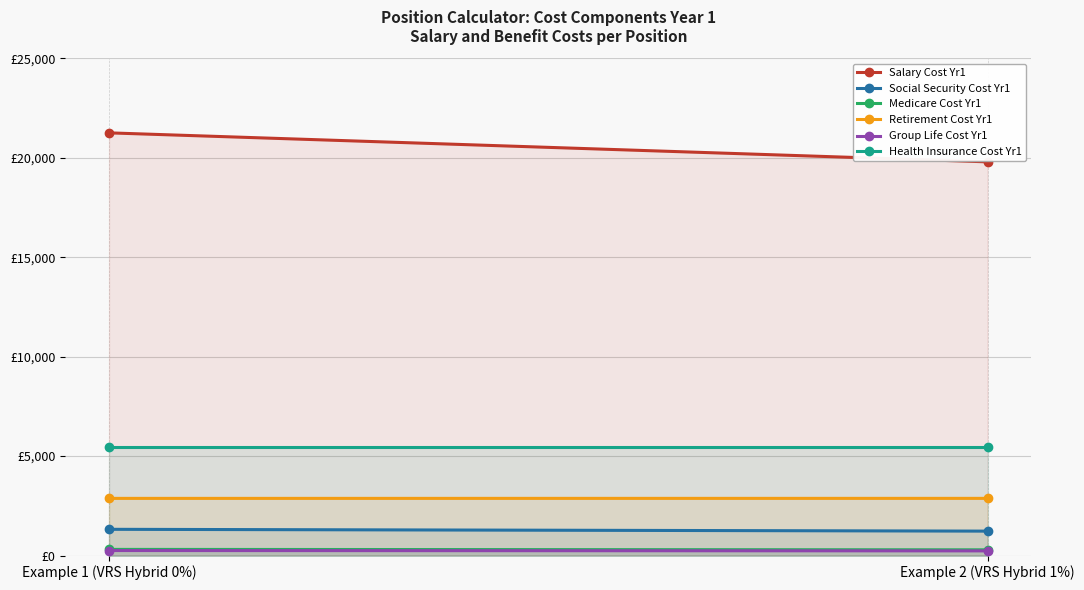

What is the spread (max minus min) of values at Example 2 (VRS Hybrid 1%)?

19558